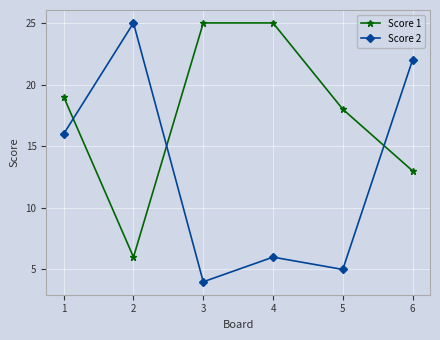

Which series has the largest range (max minus min)?

Score 2